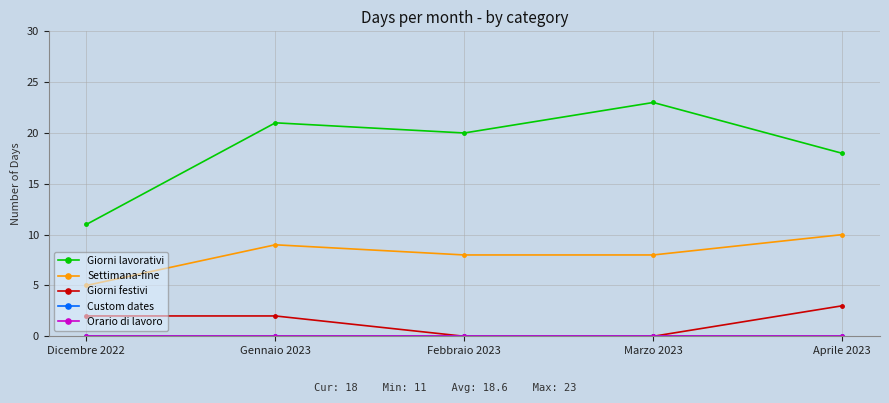

Is the value of Giorni lavorativi at Marzo 2023 greater than the value of Giorni festivi at Aprile 2023?

Yes